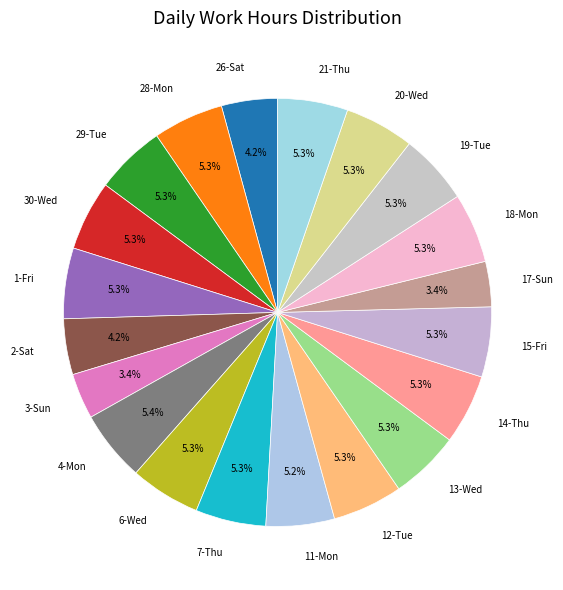

How many slices are in this pie chart?

20